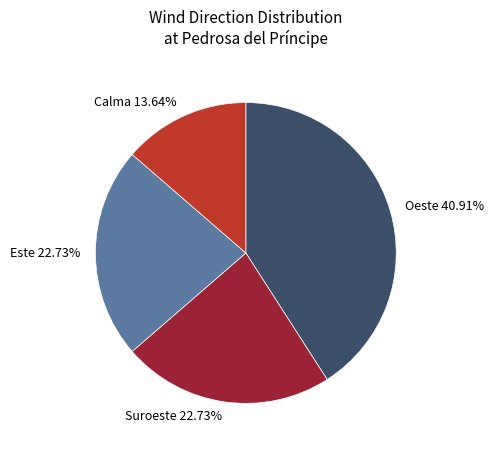

True or false: Suroeste accounts for 23% of the total.

True